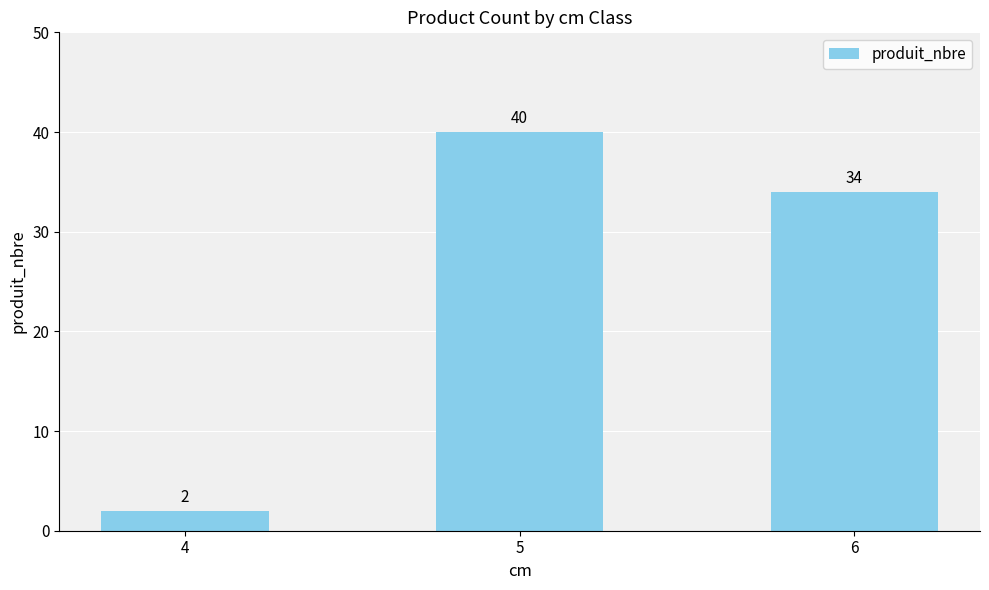

What is the change in value from 4 to 5?

+38